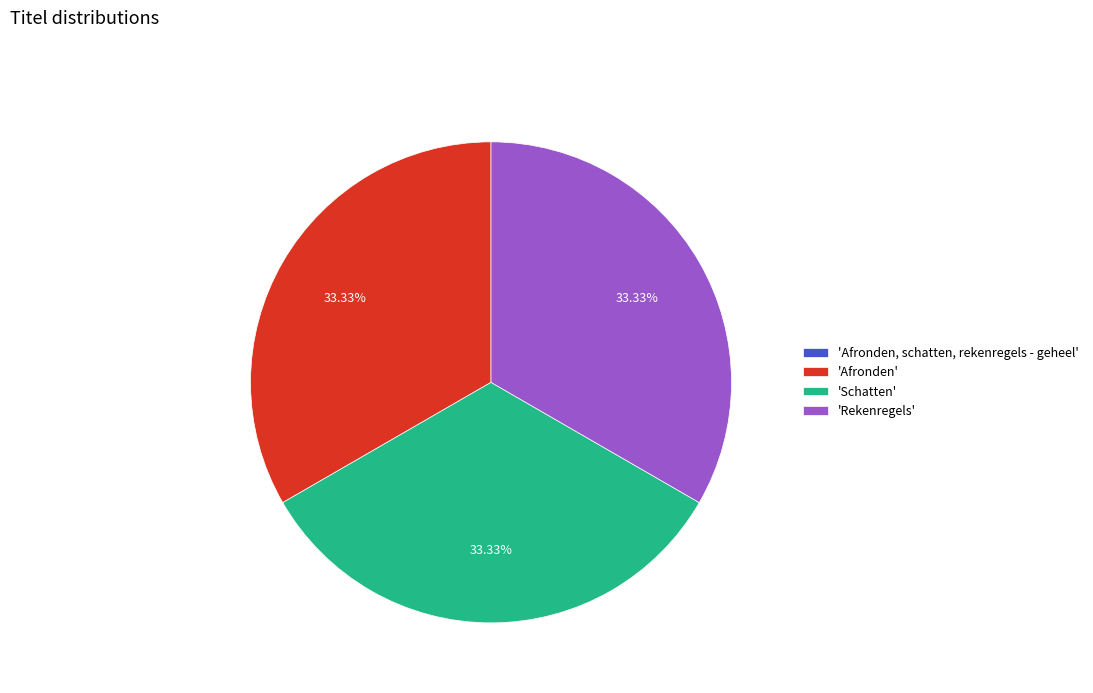

Does any single category account for the majority?

No